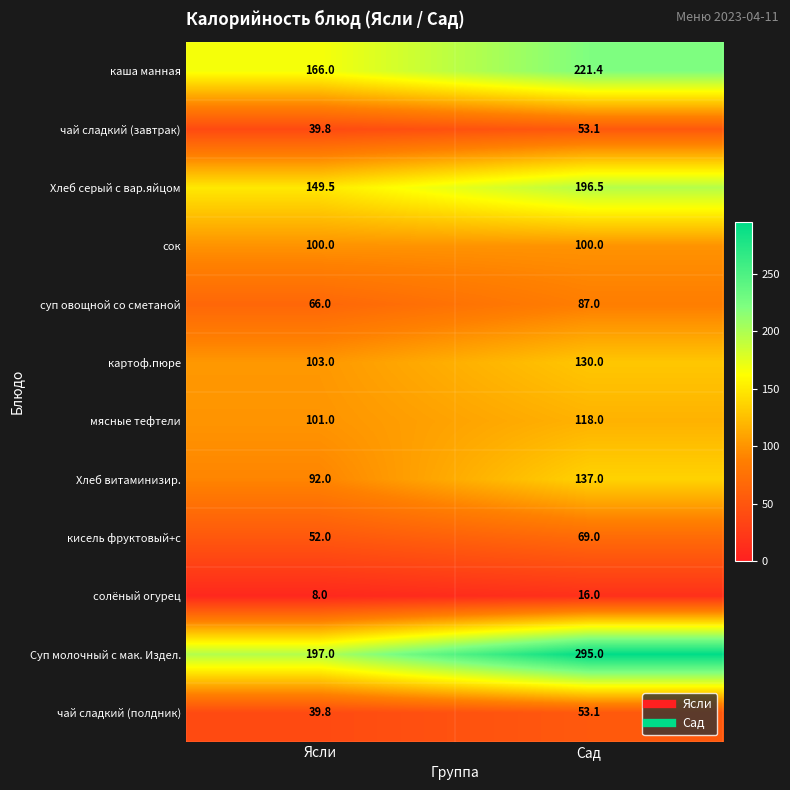

At which label is Хлеб серый с вар.яйцом closest to 173?

Ясли